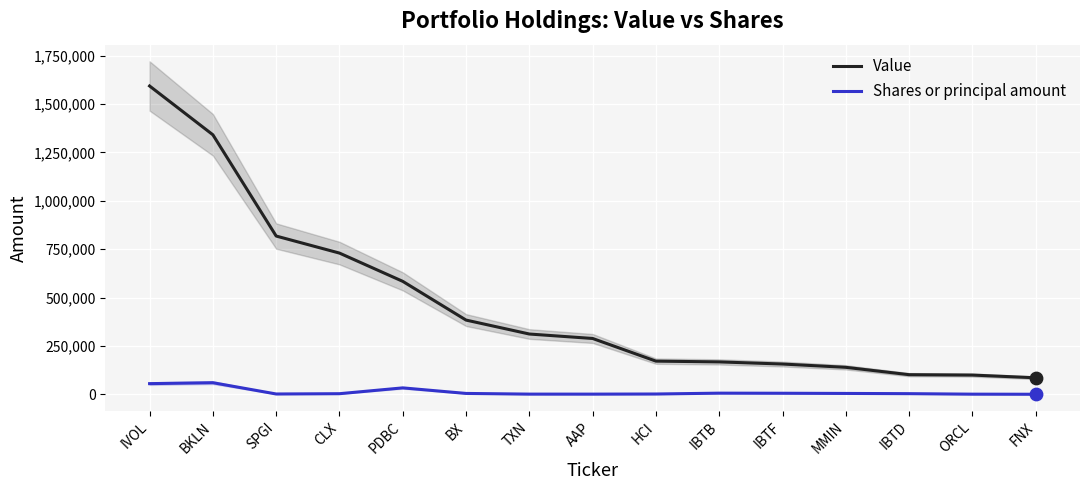

Which series contains the highest Y value?

Value